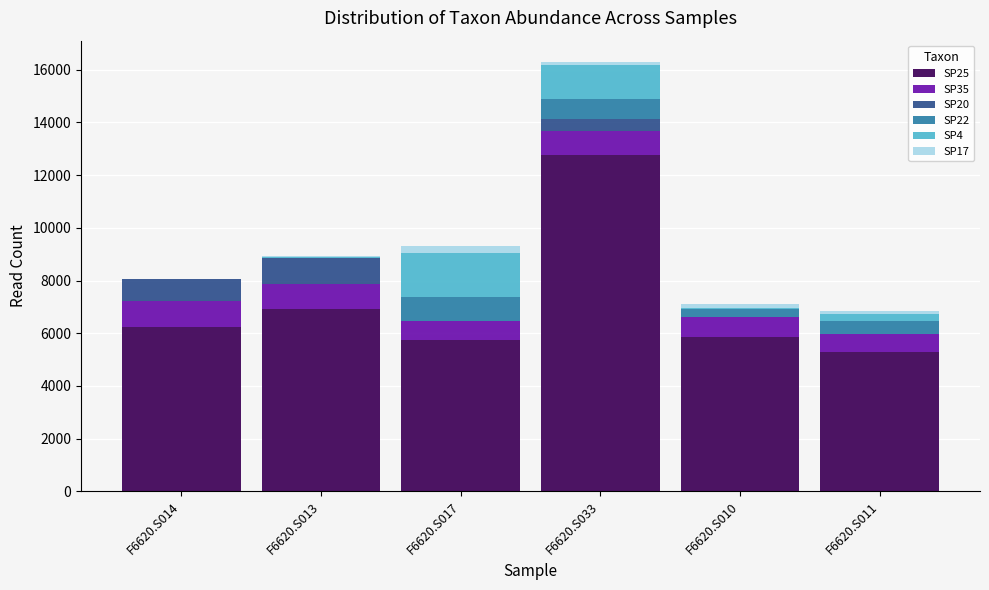

At which label does SP25 reach its peak?

F6620.S033